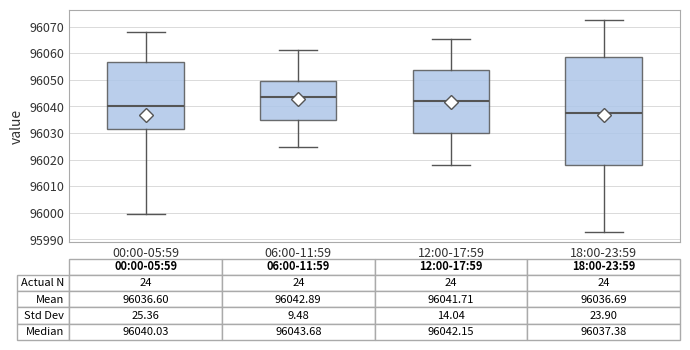

Which box's median line is the highest?

06:00-11:59